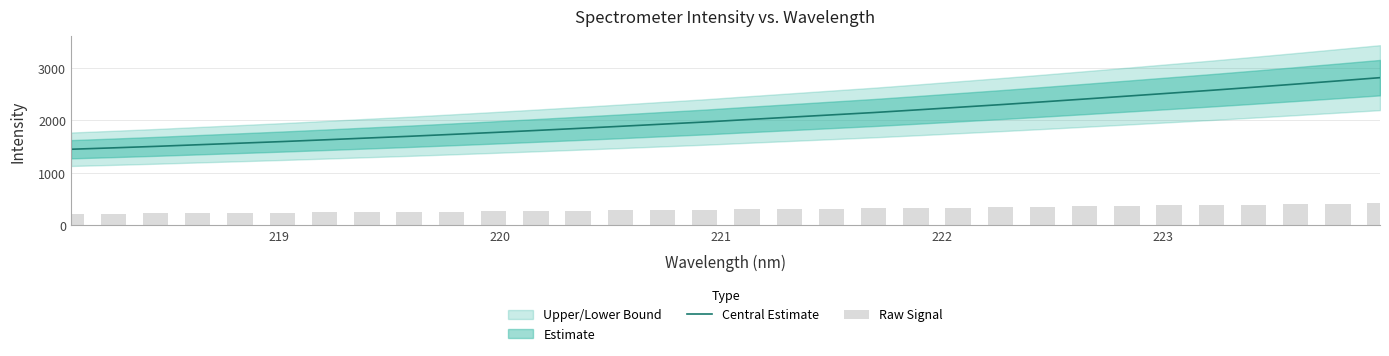

What is the maximum value for Central Estimate?

2815.5